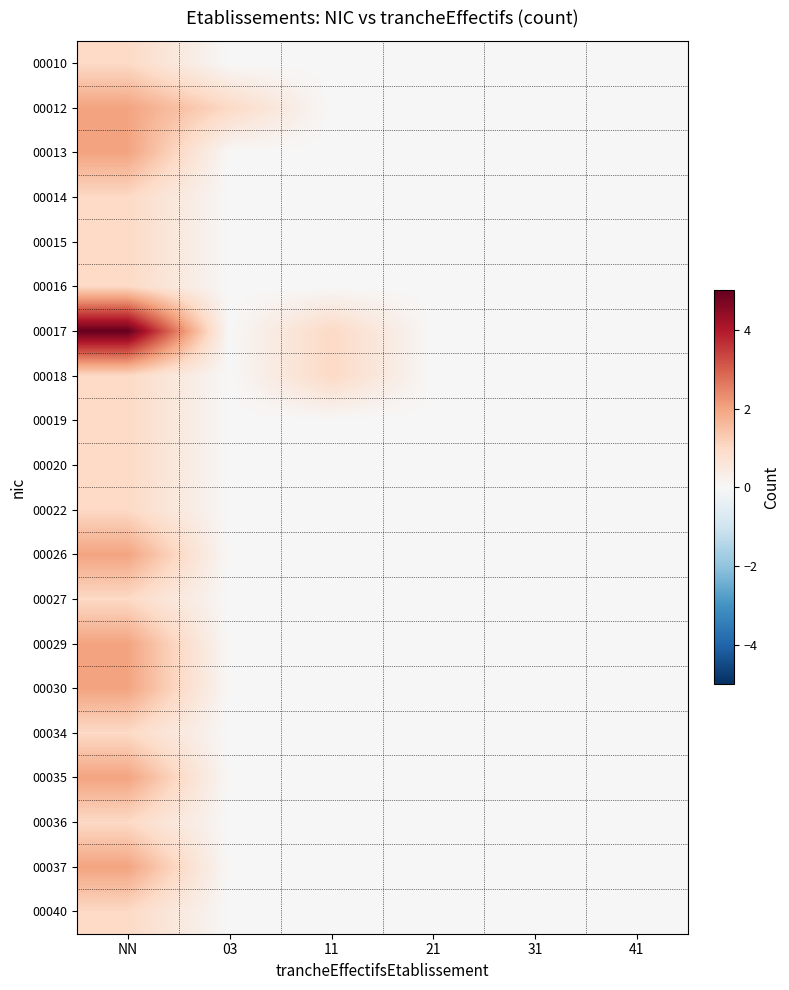

What is the spread (max minus min) of values at NN?

4